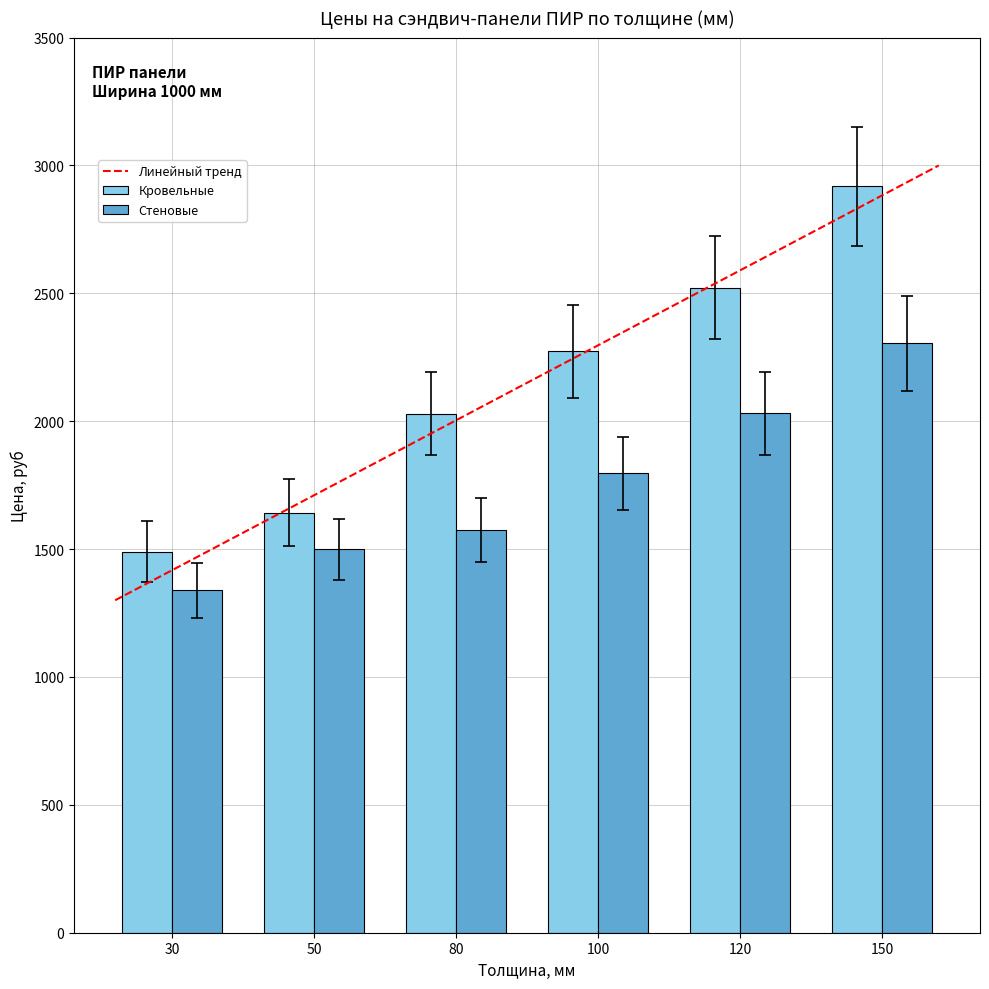

At how many categories does at least one series exceed 2489?

2